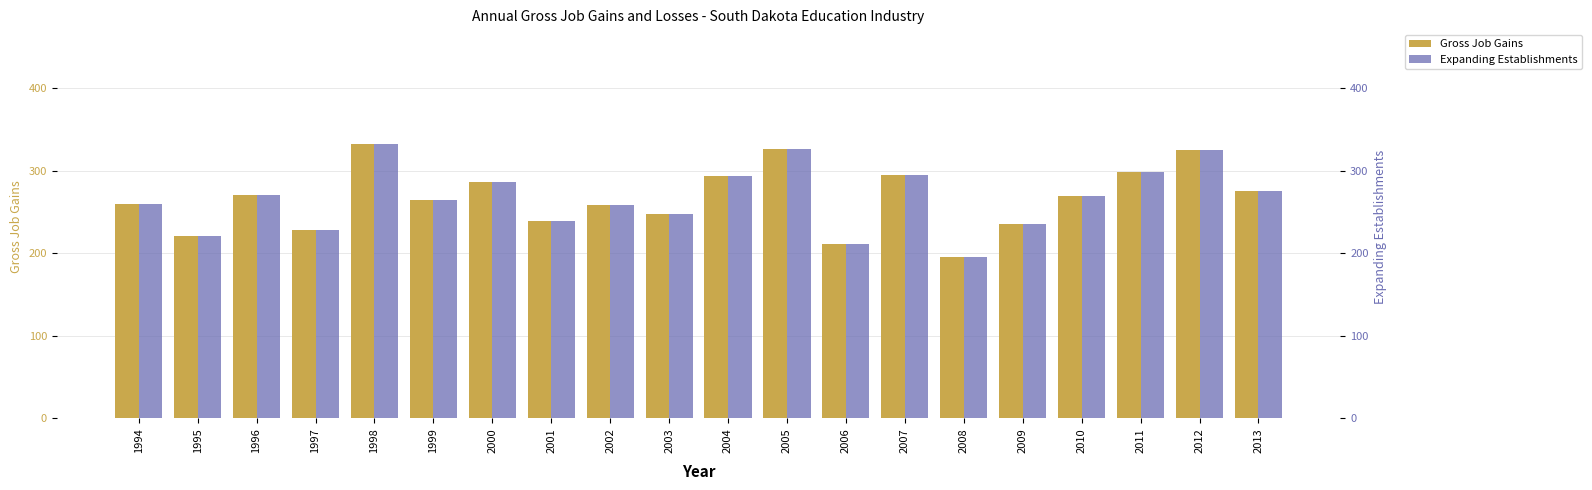

Which series has the largest total across all categories?

Gross Job Gains